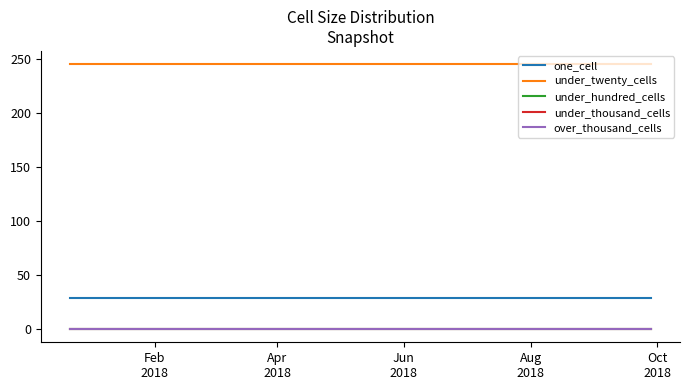

Does the chart display data point markers on the line(s)?

No